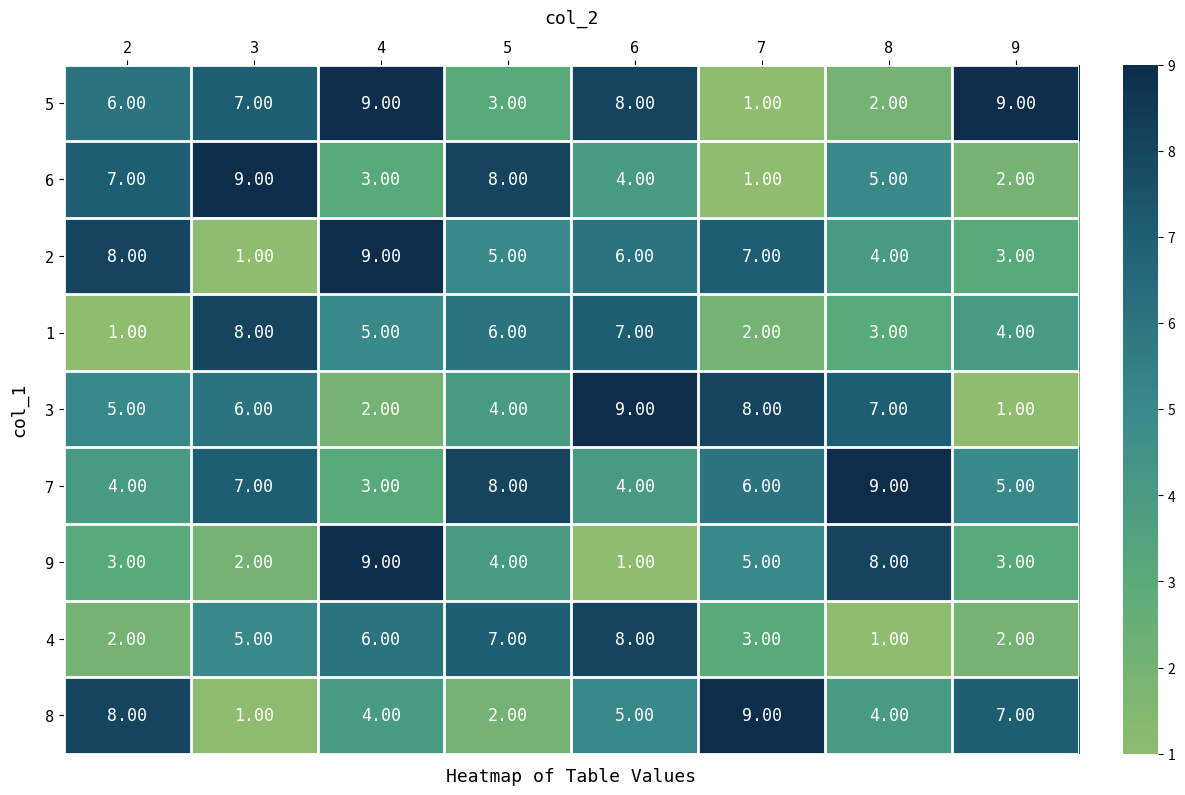

At which category is the sum across all series the highest?

6